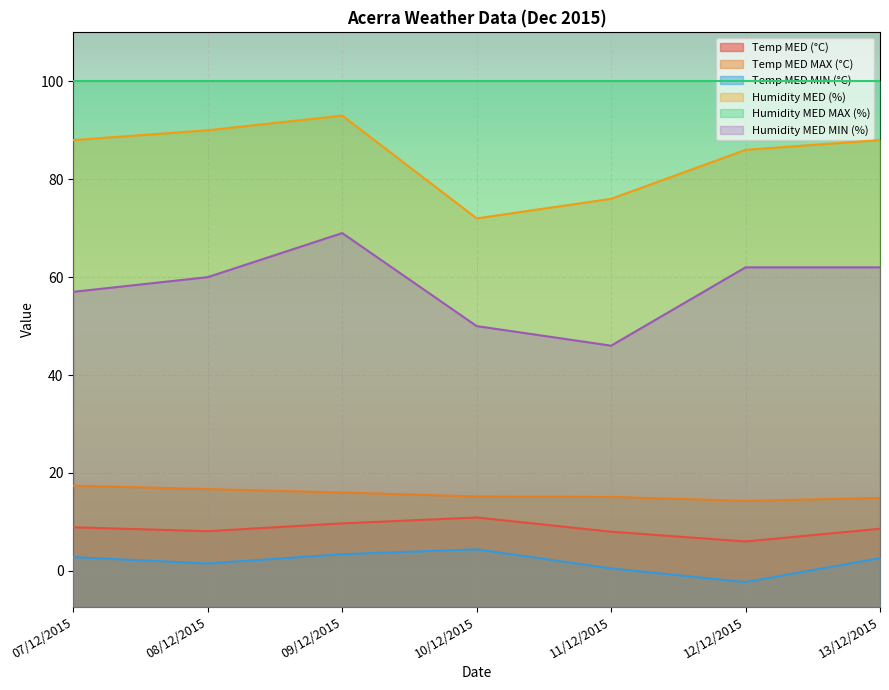

What is the total value across all series at 13/12/2015?

276.1